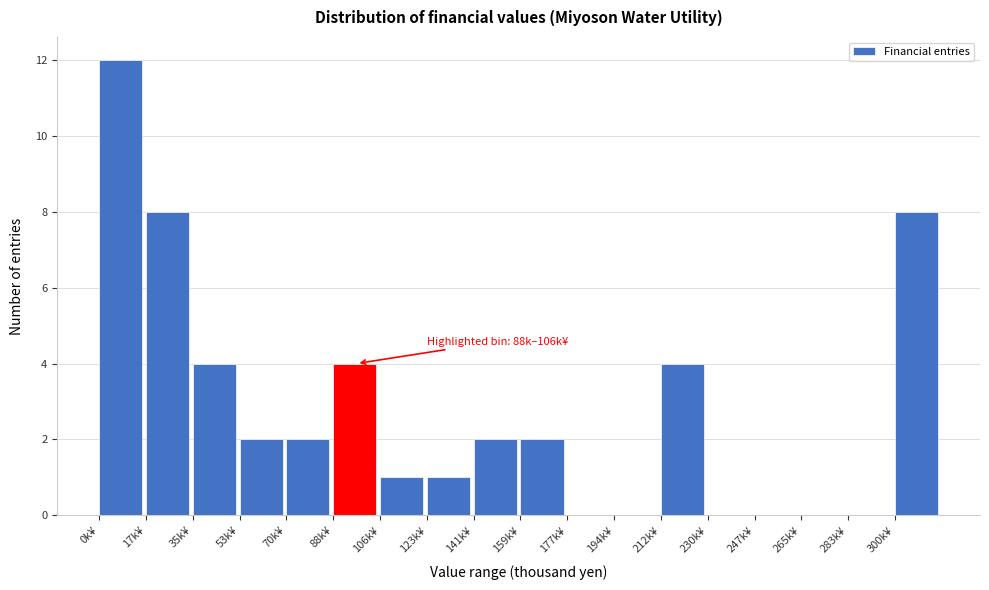

Reading right to left, what are all the values shown in this chart?

300k¥=8	283k¥=0	265k¥=0	247k¥=0	230k¥=0	212k¥=4	194k¥=0	177k¥=0	159k¥=2	141k¥=2	123k¥=1	106k¥=1	88k¥=4	70k¥=2	53k¥=2	35k¥=4	17k¥=8	0k¥=12